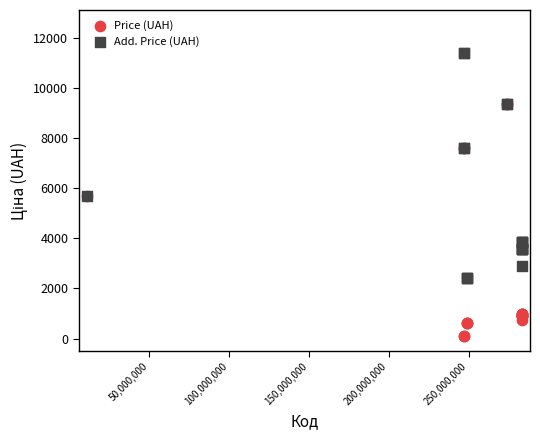

What are all the series names shown in the legend?

Price (UAH), Add. Price (UAH)